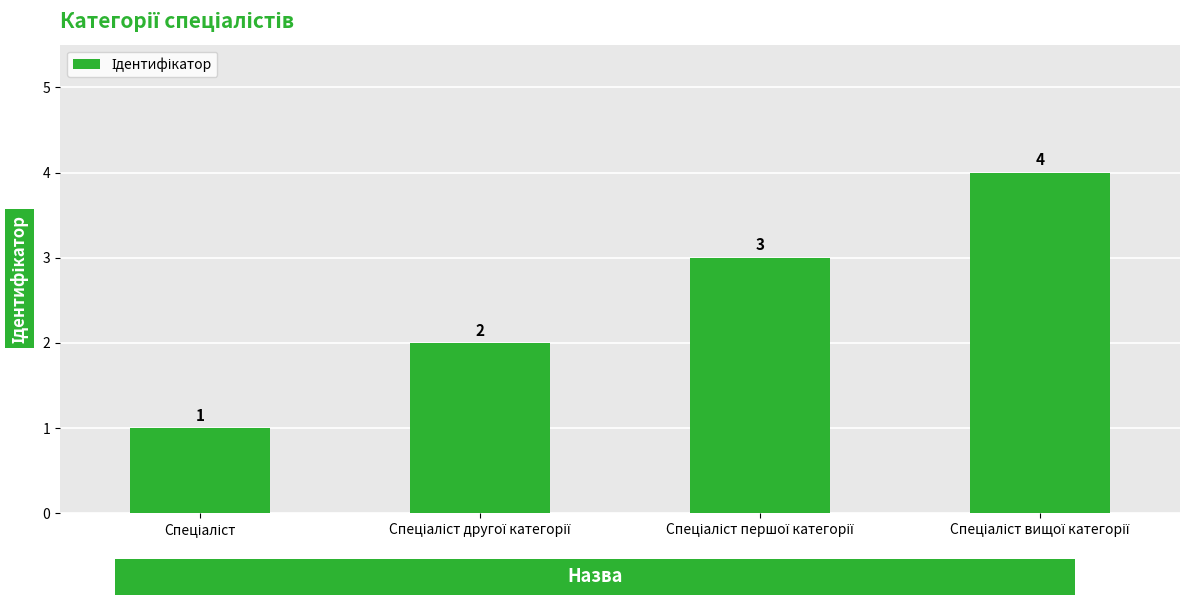

Does the chart contain stacked bars?

No